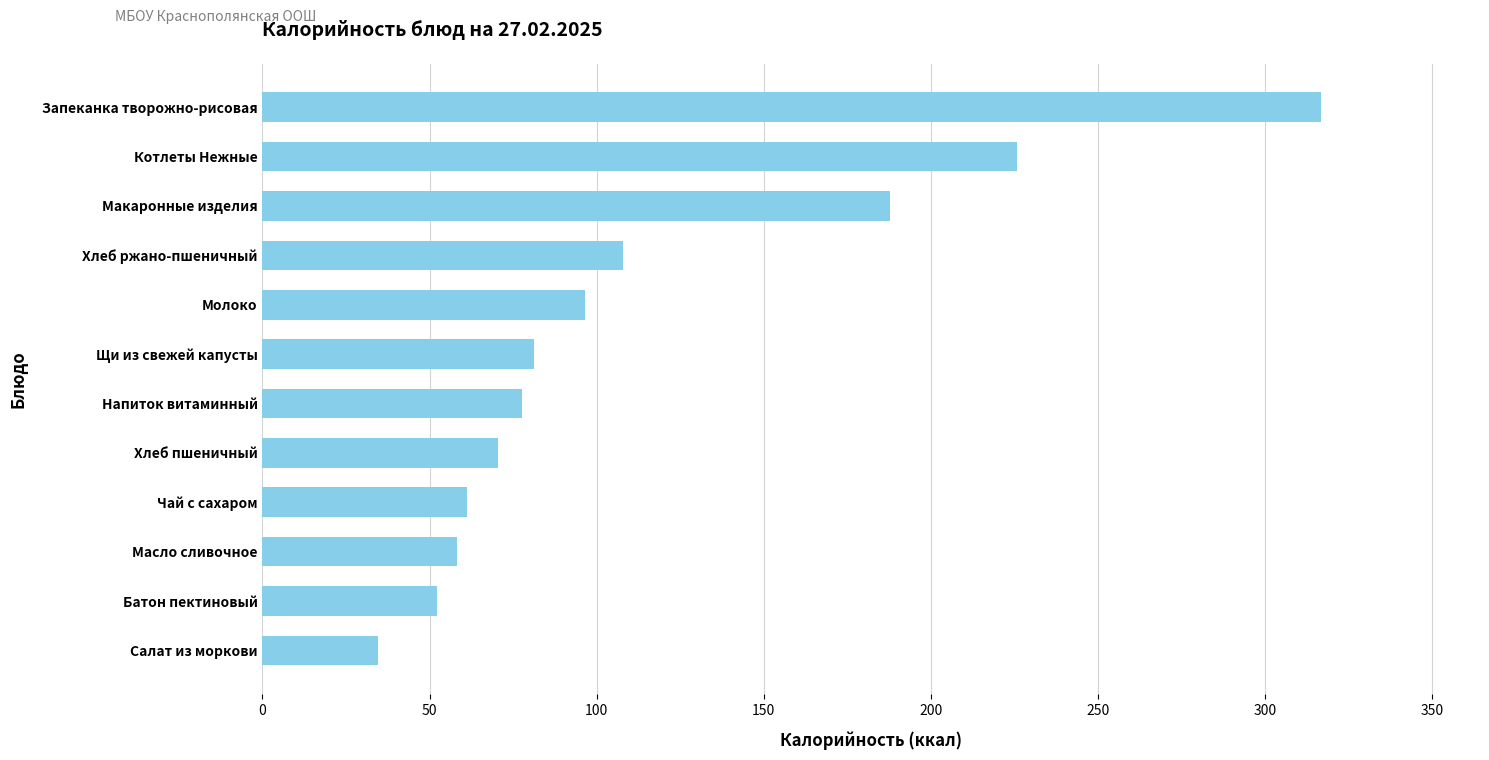

At which label is the value closest to 175?

Макаронные изделия